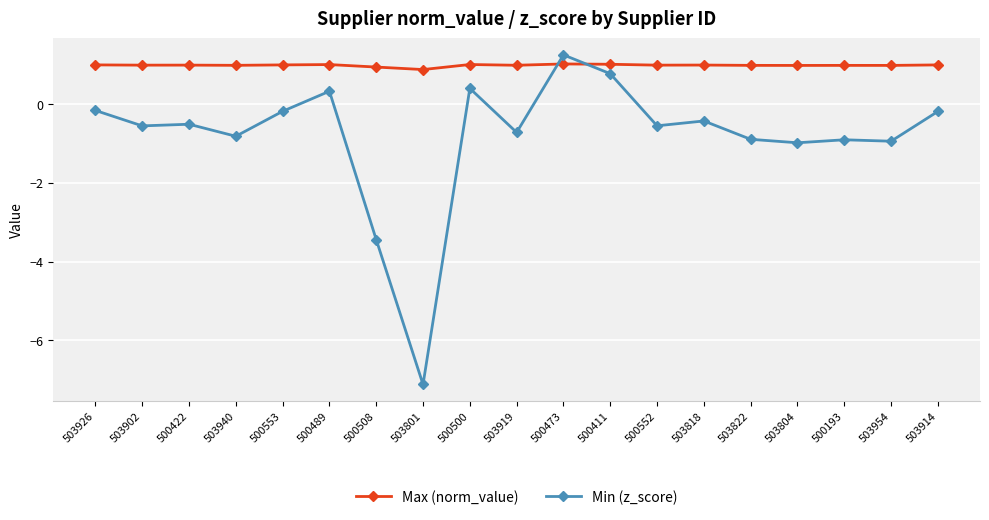

What is the total value across all series at 503801?

-6.2